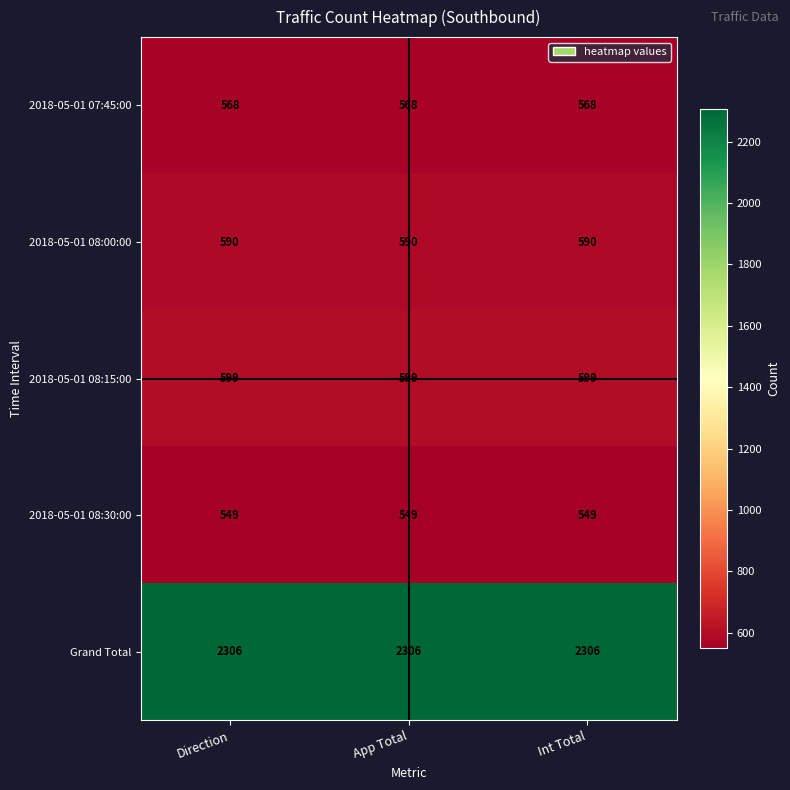

Count the number of categories in the chart.

3